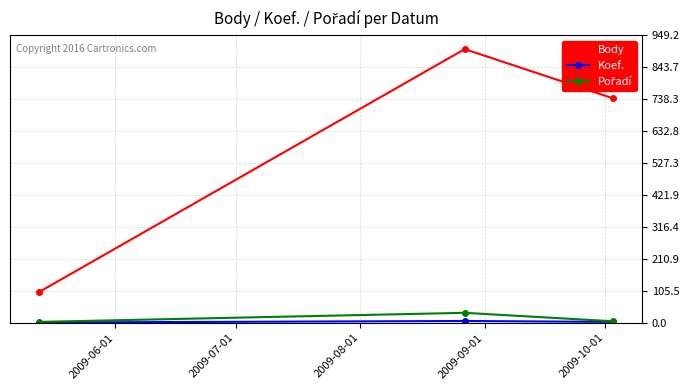

What is the minimum value for Body?

101